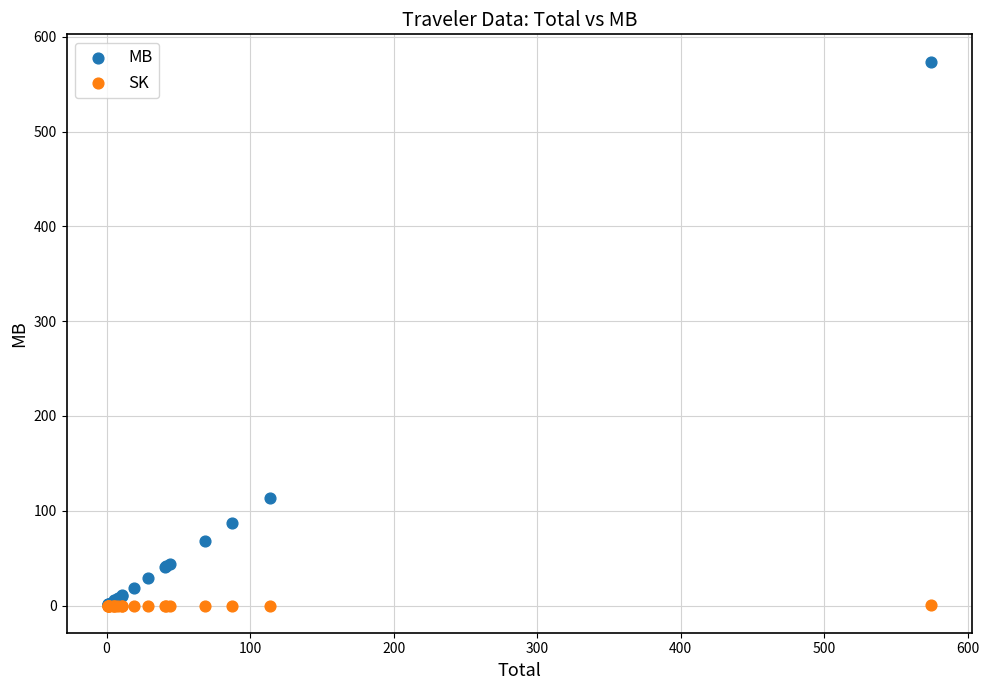

Which series contains the highest Y value?

MB